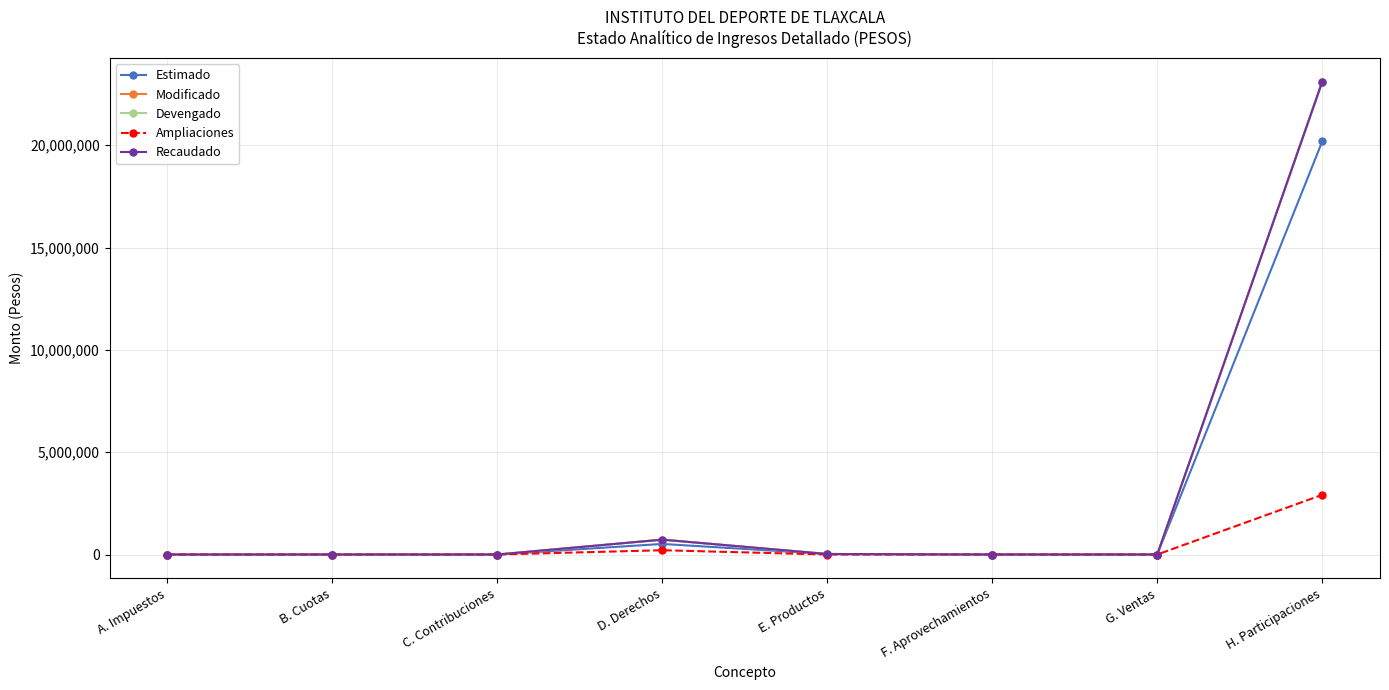

True or false: Recaudado and Ampliaciones cross at least once.

False